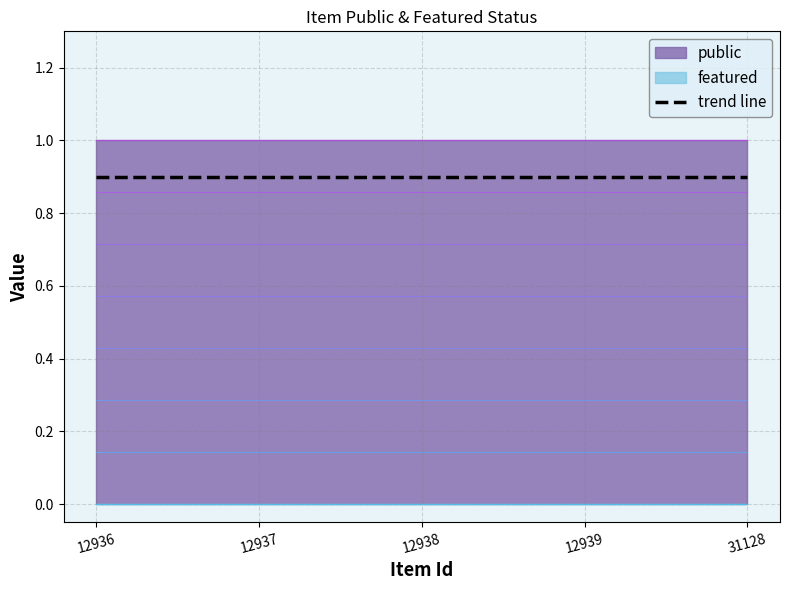

Reading left to right, transcribe all the data shown in this chart.

public: 12936=1	12937=1	12938=1	12939=1	31128=1
featured: 12936=0	12937=0	12938=0	12939=0	31128=0